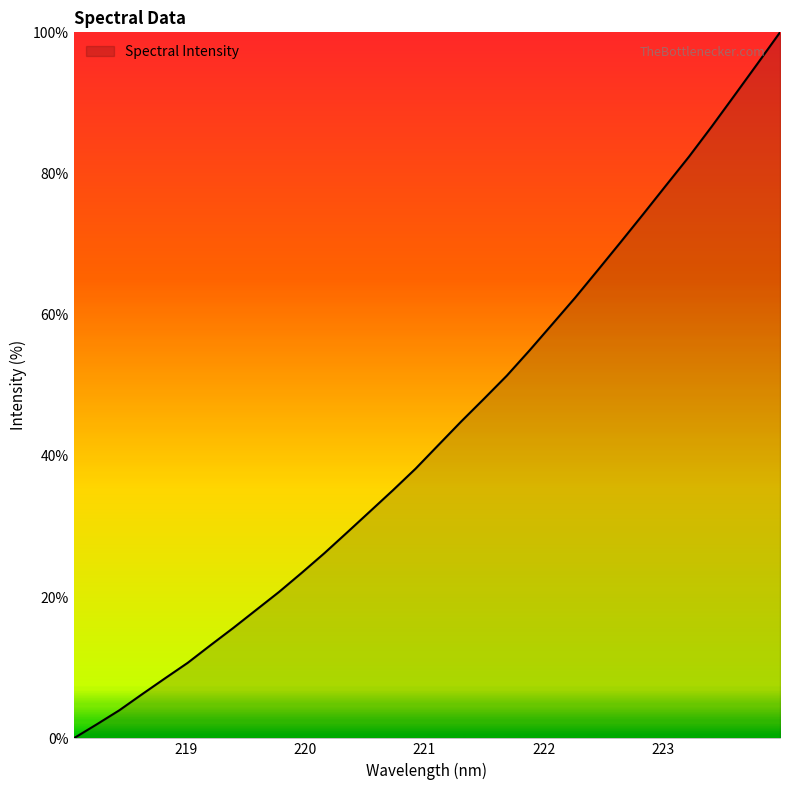

What is the difference between the maximum and minimum values?

100.0